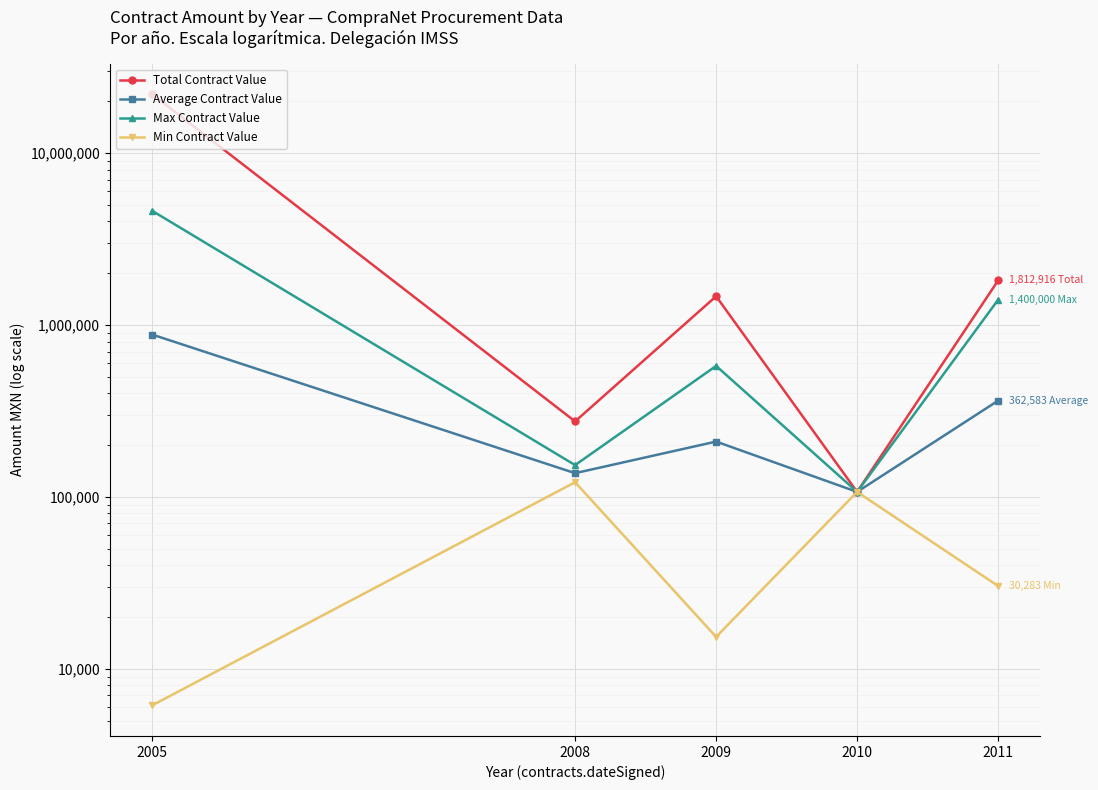

How many values in the Min Contract Value series exceed 30282?

3